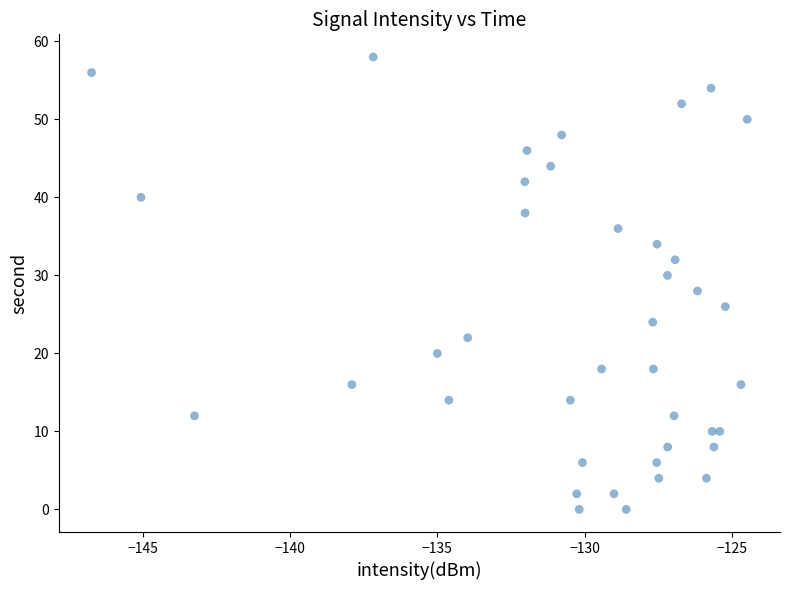

What is the range of Y values (max minus min)?

58